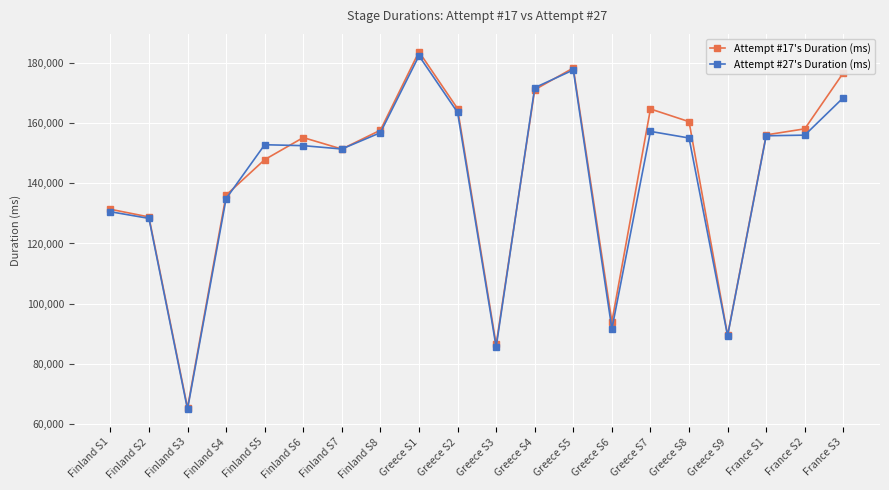

Is it true that Attempt #27's Duration (ms) equals 274752 at Finland S5?

False